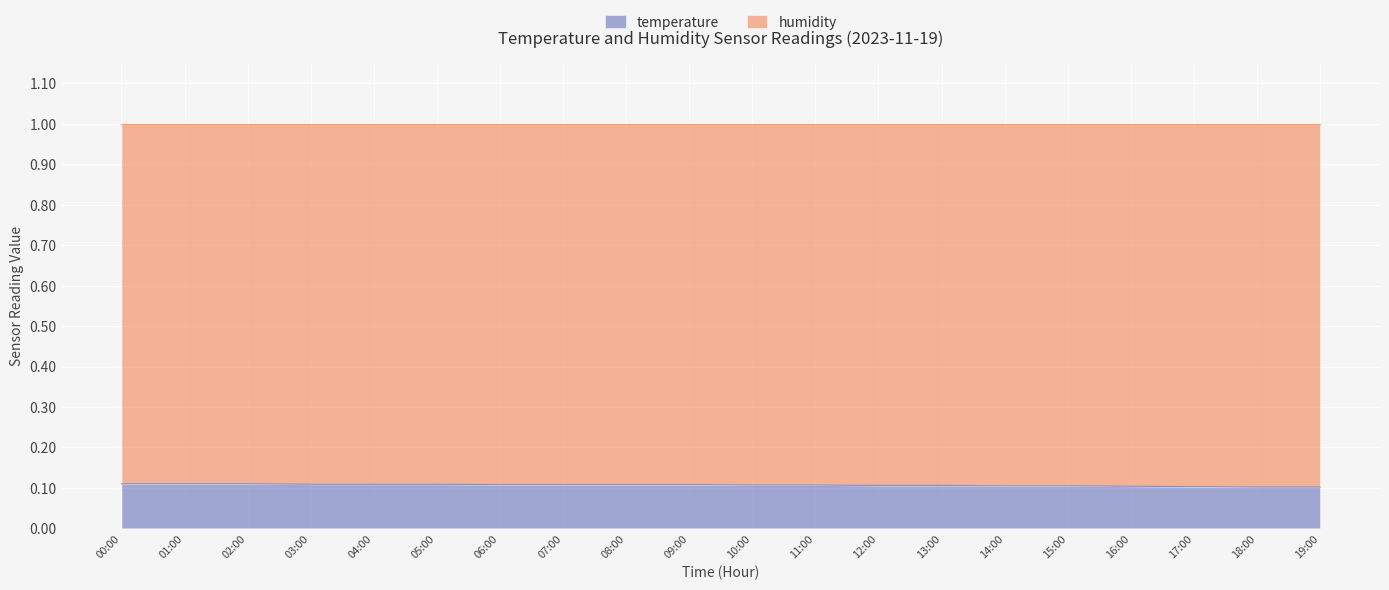

The value of temperature at 01:00 is 0.1. True or false?

True